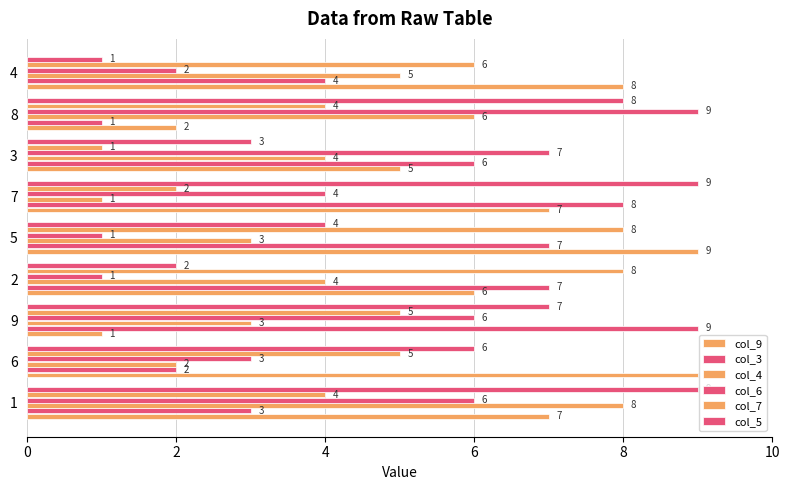

What is the spread (max minus min) of values at 6?

7